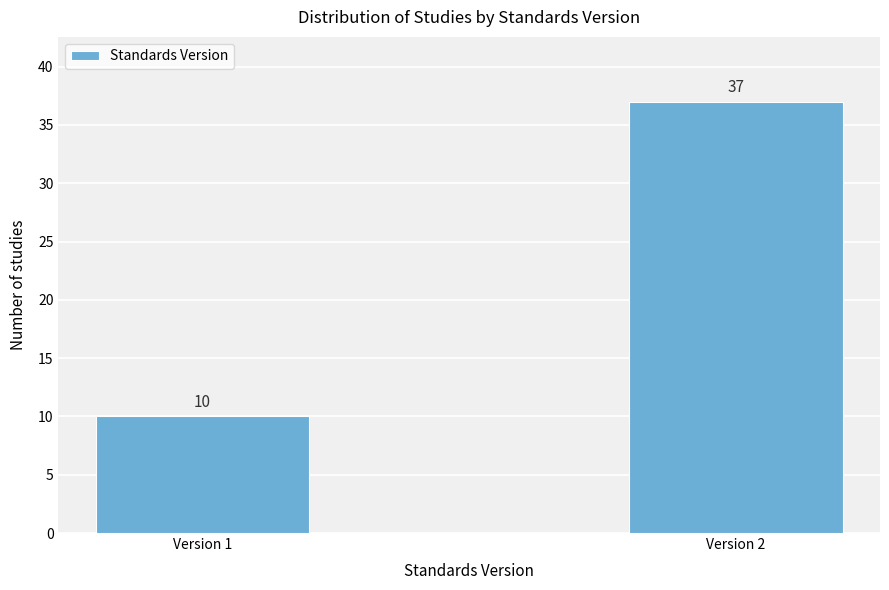

Reading left to right, transcribe all the data shown in this chart.

10	37